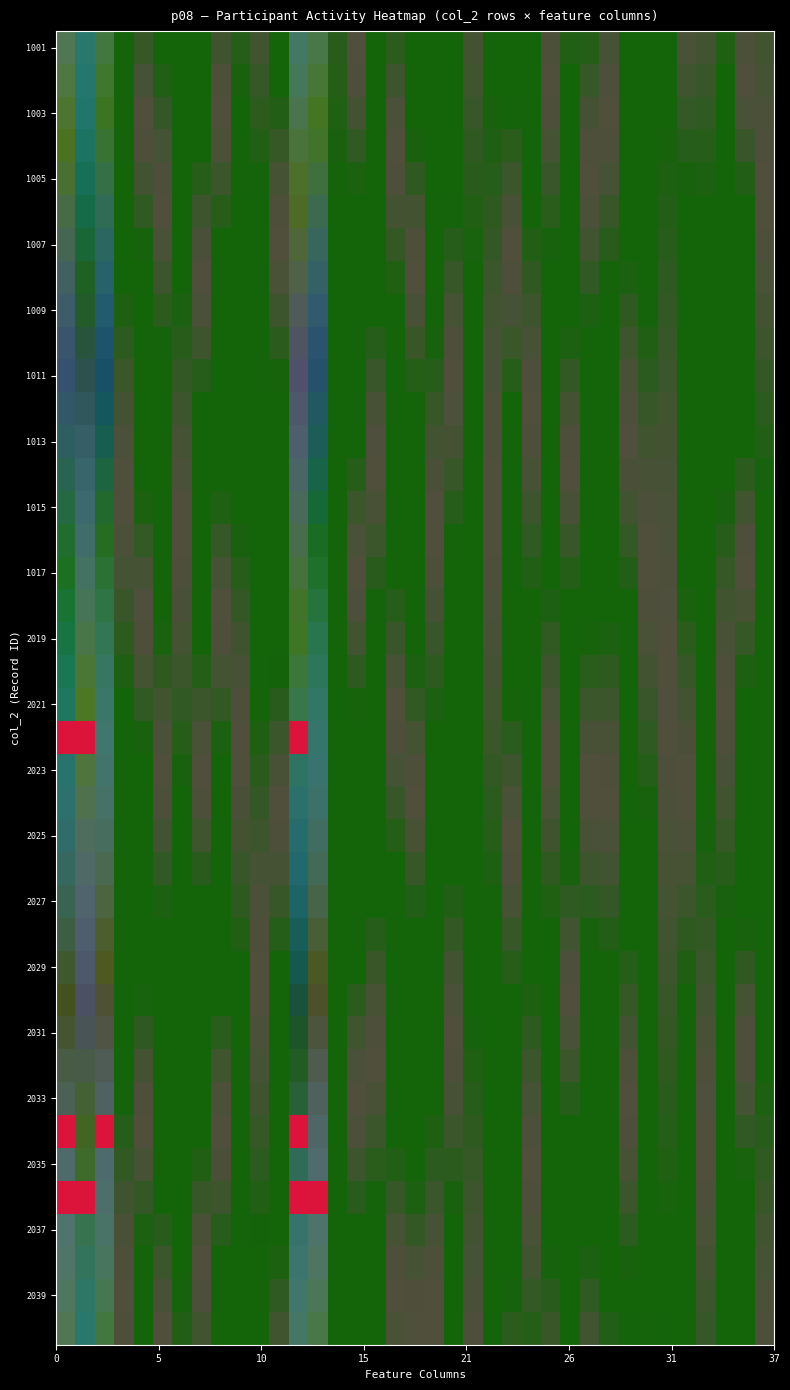

Is it true that 1015 equals 0 at 21?

True